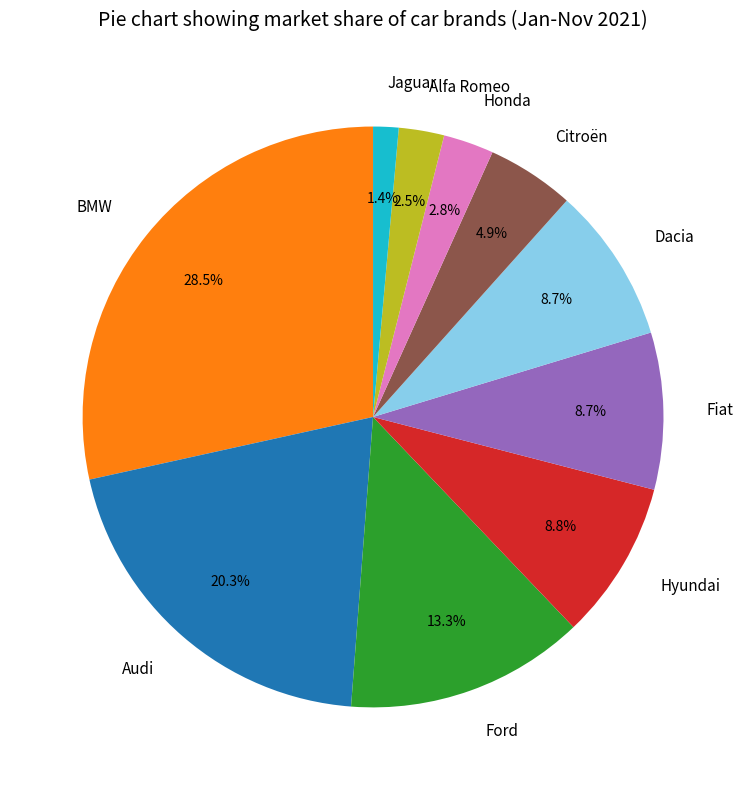

What is the total percentage of Jaguar and Citroën?

6.3%